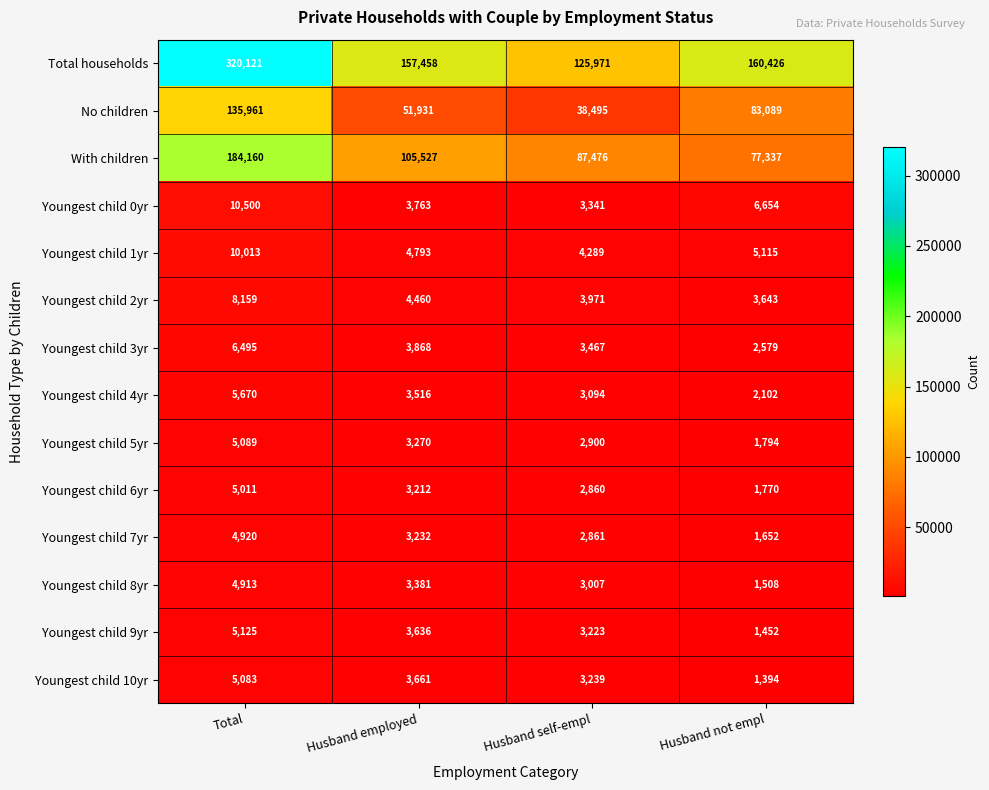

Count the Youngest child 10yr values in the range 3239 to 5083.

3